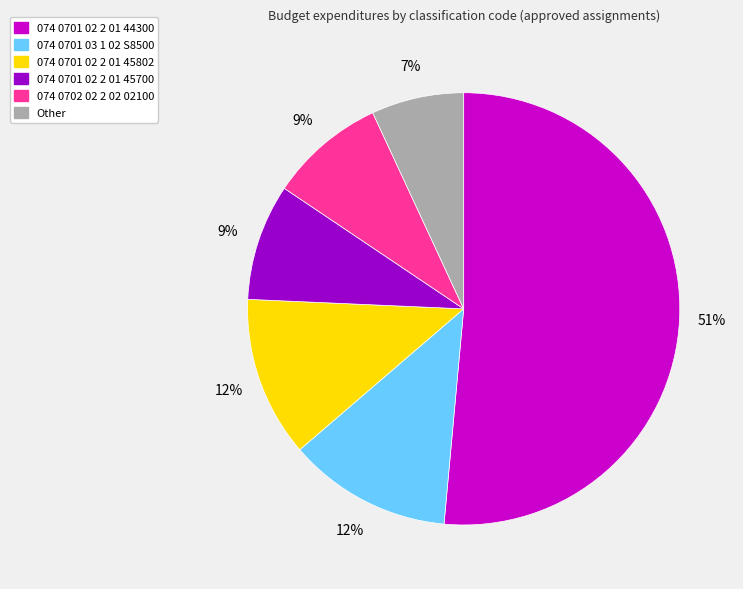

Which category has the smallest portion of the pie?

Other